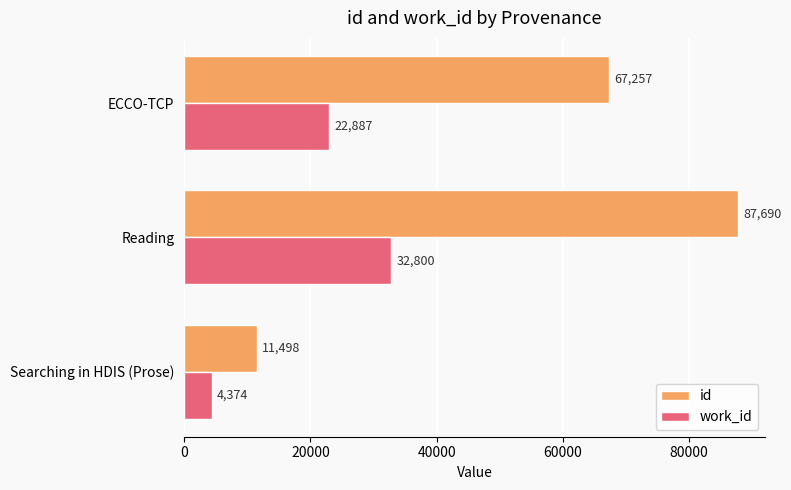

Rank the categories by id value from highest to lowest.

Reading, ECCO-TCP, Searching in HDIS (Prose)